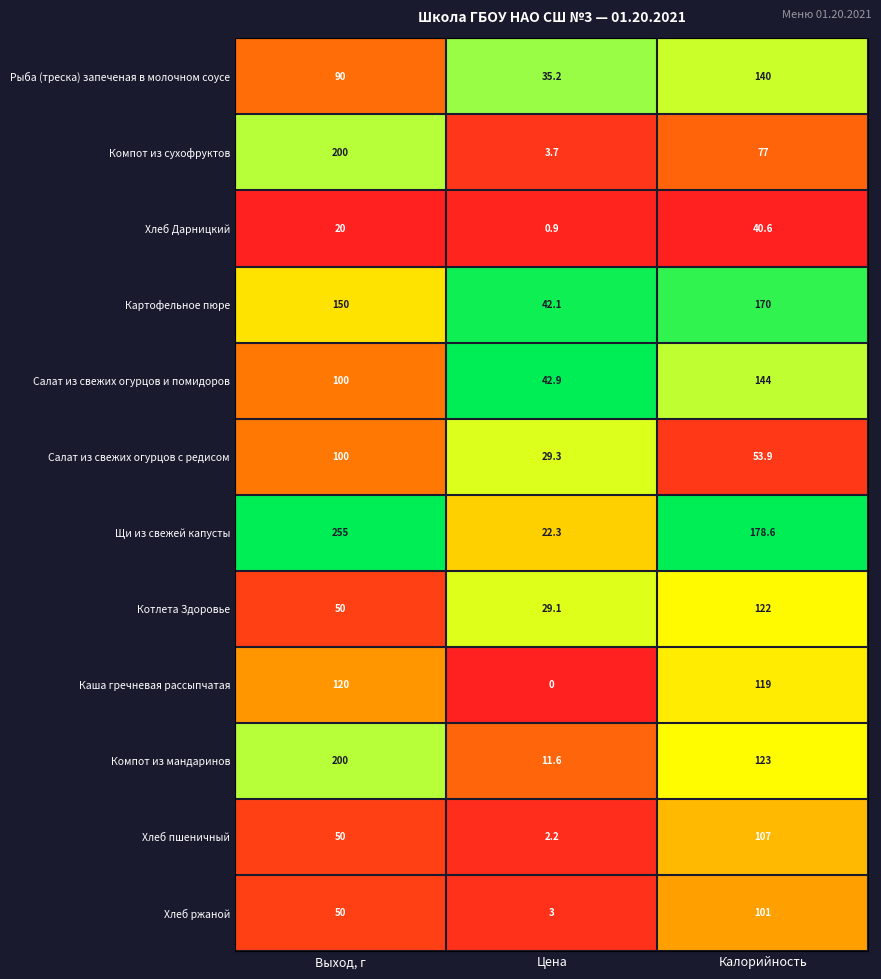

Between Цена and Калорийность, which series saw the biggest shift?

Щи из свежей капусты